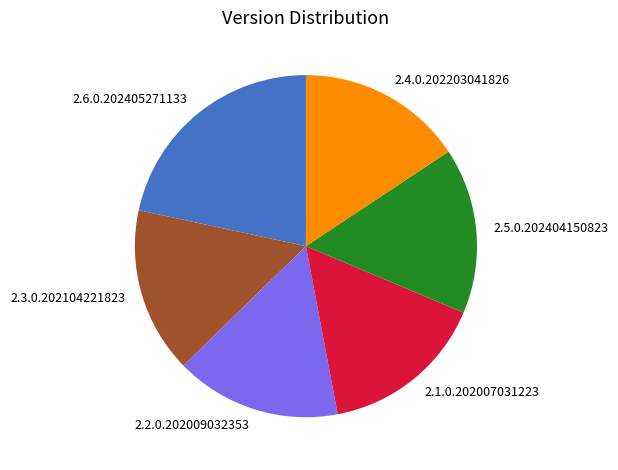

Is there any slice that represents more than half of the pie?

No